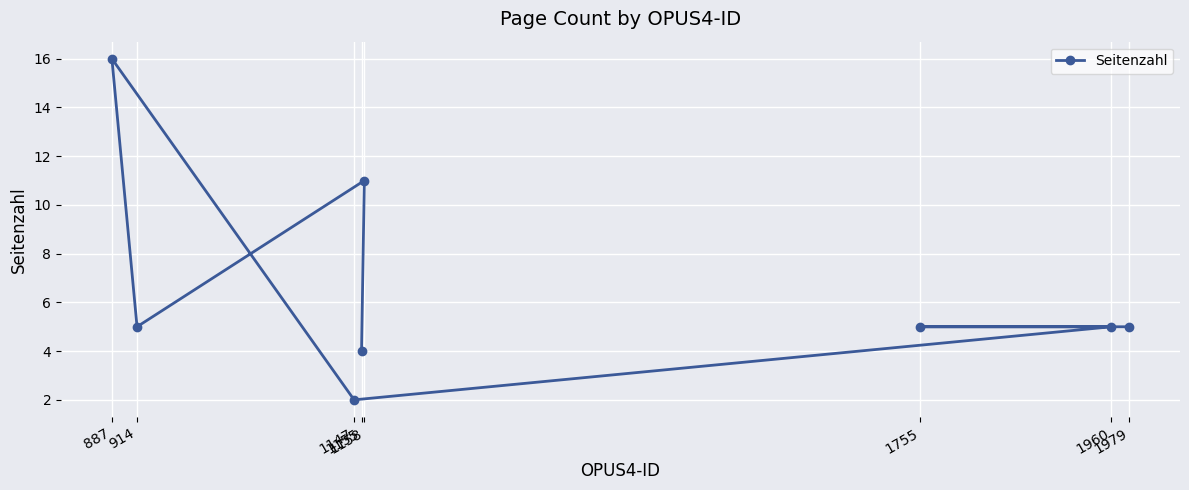

How many data points are less than 5?

2